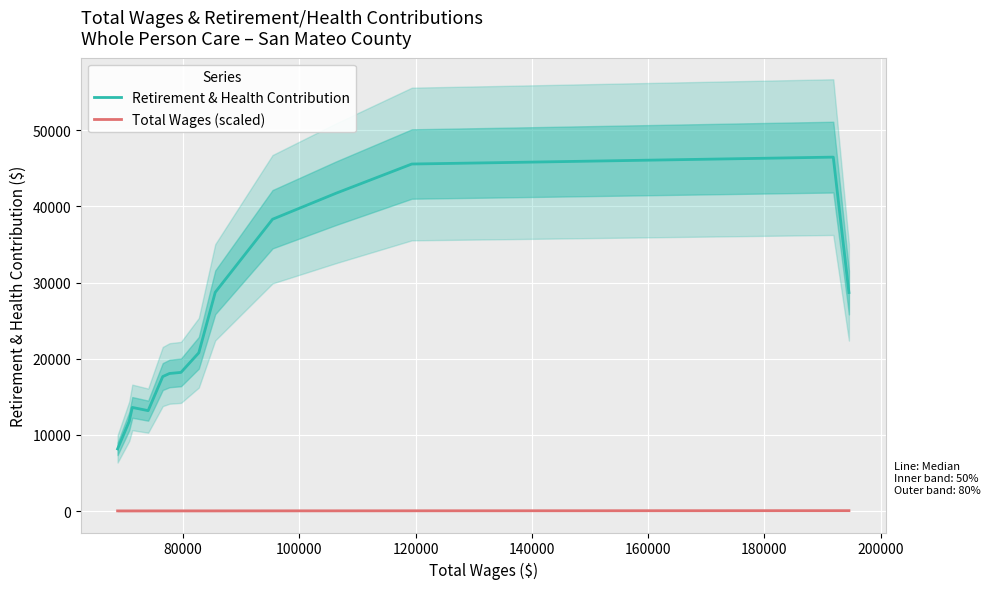

True or false: Retirement & Health Contribution and Total Wages (scaled) intersect in this chart.

False